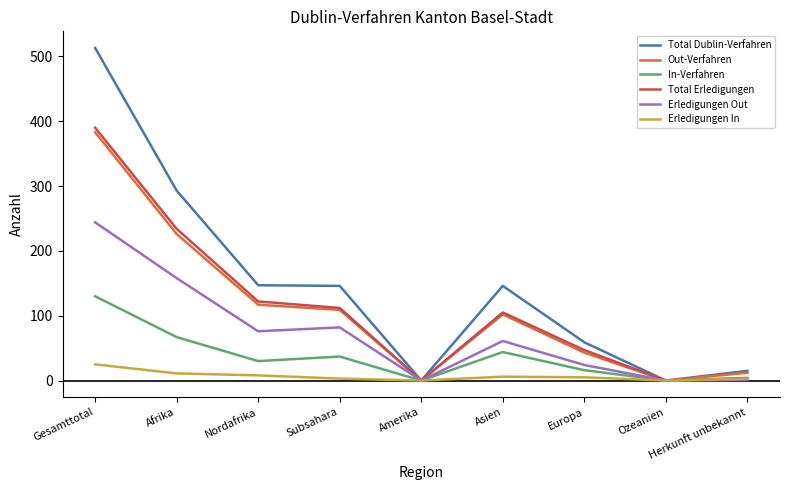

Is the value of In-Verfahren at Asien greater than the value of Erledigungen Out at Subsahara?

No